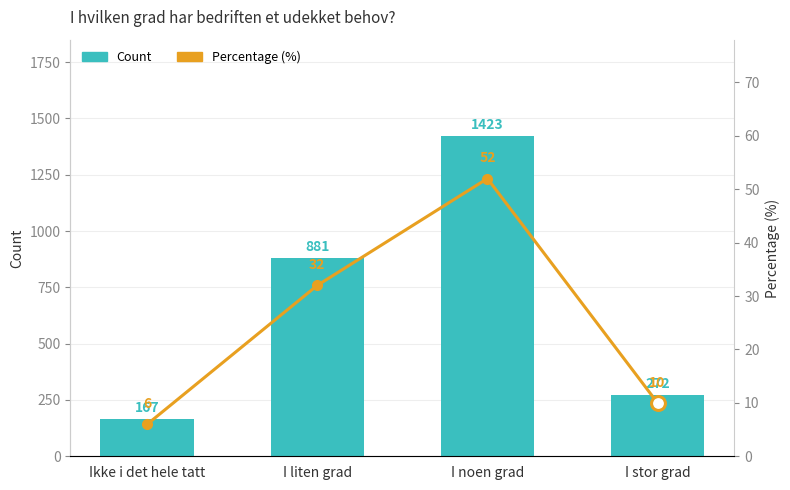

What is the label of the 2nd bar from the right?

I noen grad